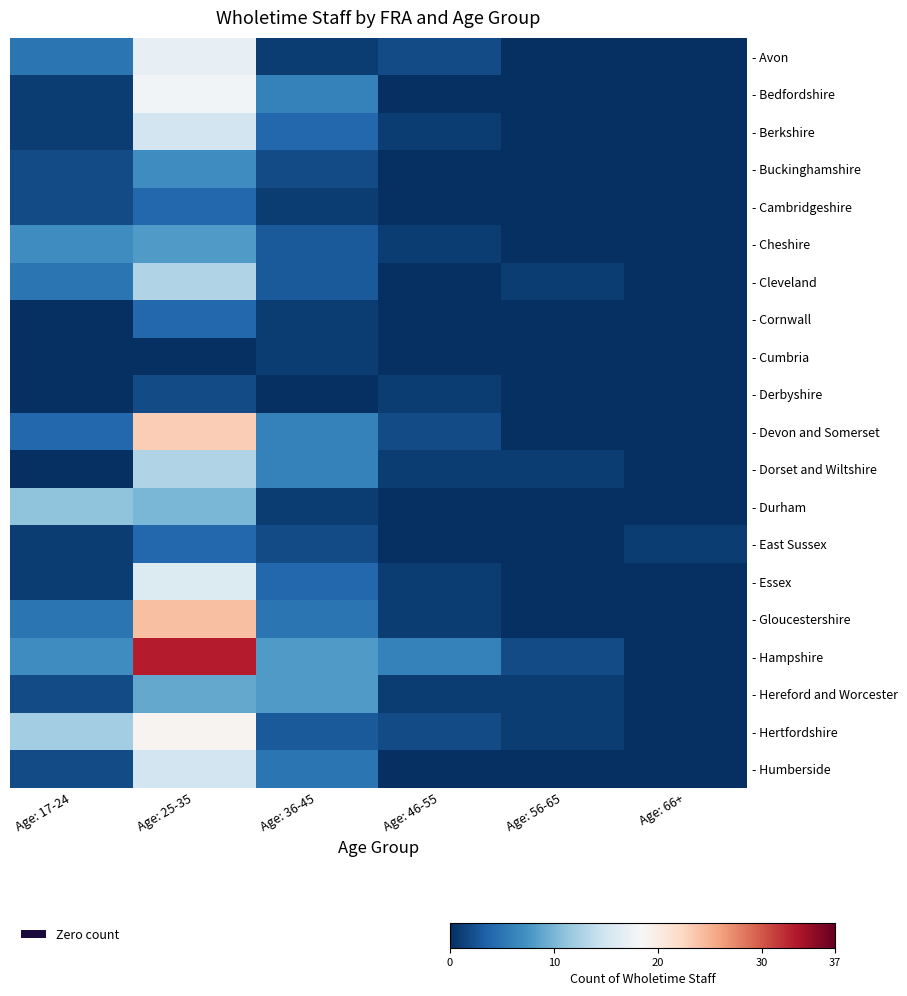

Reading left to right, what are all the values shown in this chart?

- Avon: Age: 17-24=5	Age: 25-35=17	Age: 36-45=1	Age: 46-55=2	Age: 56-65=0	Age: 66+=0
- Bedfordshire: Age: 17-24=1	Age: 25-35=18	Age: 36-45=6	Age: 46-55=0	Age: 56-65=0	Age: 66+=0
- Berkshire: Age: 17-24=1	Age: 25-35=15	Age: 36-45=4	Age: 46-55=1	Age: 56-65=0	Age: 66+=0
- Buckinghamshire: Age: 17-24=2	Age: 25-35=7	Age: 36-45=2	Age: 46-55=0	Age: 56-65=0	Age: 66+=0
- Cambridgeshire: Age: 17-24=2	Age: 25-35=4	Age: 36-45=1	Age: 46-55=0	Age: 56-65=0	Age: 66+=0
- Cheshire: Age: 17-24=7	Age: 25-35=8	Age: 36-45=3	Age: 46-55=1	Age: 56-65=0	Age: 66+=0
- Cleveland: Age: 17-24=5	Age: 25-35=13	Age: 36-45=3	Age: 46-55=0	Age: 56-65=1	Age: 66+=0
- Cornwall: Age: 17-24=0	Age: 25-35=4	Age: 36-45=1	Age: 46-55=0	Age: 56-65=0	Age: 66+=0
- Cumbria: Age: 17-24=0	Age: 25-35=0	Age: 36-45=1	Age: 46-55=0	Age: 56-65=0	Age: 66+=0
- Derbyshire: Age: 17-24=0	Age: 25-35=2	Age: 36-45=0	Age: 46-55=1	Age: 56-65=0	Age: 66+=0
- Devon and Somerset: Age: 17-24=4	Age: 25-35=23	Age: 36-45=6	Age: 46-55=2	Age: 56-65=0	Age: 66+=0
- Dorset and Wiltshire: Age: 17-24=0	Age: 25-35=13	Age: 36-45=6	Age: 46-55=1	Age: 56-65=1	Age: 66+=0
- Durham: Age: 17-24=11	Age: 25-35=10	Age: 36-45=1	Age: 46-55=0	Age: 56-65=0	Age: 66+=0
- East Sussex: Age: 17-24=1	Age: 25-35=4	Age: 36-45=2	Age: 46-55=0	Age: 56-65=0	Age: 66+=1
- Essex: Age: 17-24=1	Age: 25-35=16	Age: 36-45=4	Age: 46-55=1	Age: 56-65=0	Age: 66+=0
- Gloucestershire: Age: 17-24=5	Age: 25-35=24	Age: 36-45=5	Age: 46-55=1	Age: 56-65=0	Age: 66+=0
- Hampshire: Age: 17-24=7	Age: 25-35=33	Age: 36-45=8	Age: 46-55=6	Age: 56-65=2	Age: 66+=0
- Hereford and Worcester: Age: 17-24=2	Age: 25-35=9	Age: 36-45=8	Age: 46-55=1	Age: 56-65=1	Age: 66+=0
- Hertfordshire: Age: 17-24=12	Age: 25-35=19	Age: 36-45=3	Age: 46-55=2	Age: 56-65=1	Age: 66+=0
- Humberside: Age: 17-24=2	Age: 25-35=15	Age: 36-45=5	Age: 46-55=0	Age: 56-65=0	Age: 66+=0